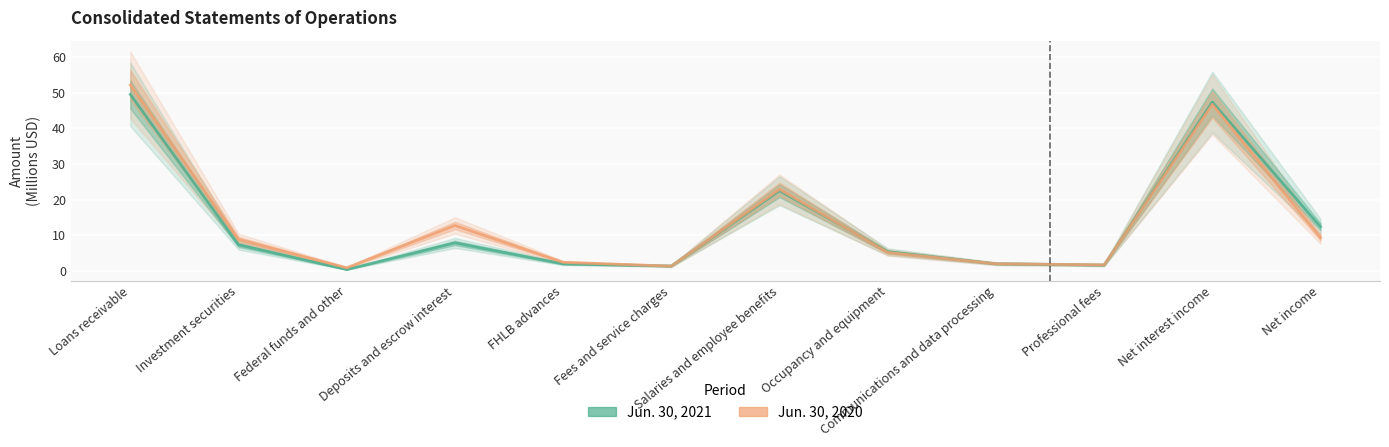

List the labels in order of Jun. 30, 2021 value, smallest first.

Federal funds and other, Fees and service charges, Professional fees, FHLB advances, Communications and data processing, Occupancy and equipment, Investment securities, Deposits and escrow interest, Net income, Salaries and employee benefits, Net interest income, Loans receivable